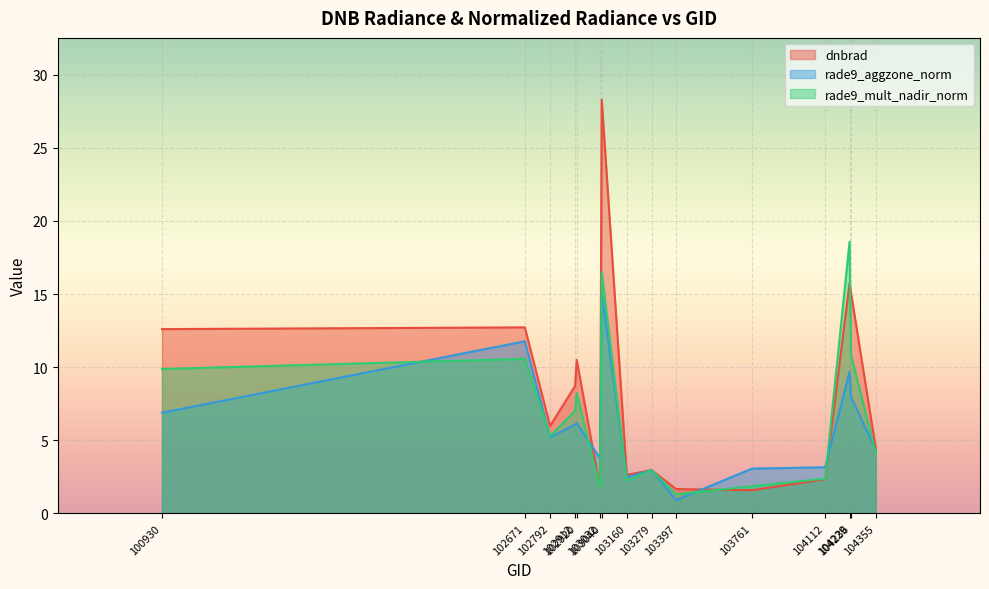

Which series changed the most between 103032 and 104112?

rade9_mult_nadir_norm